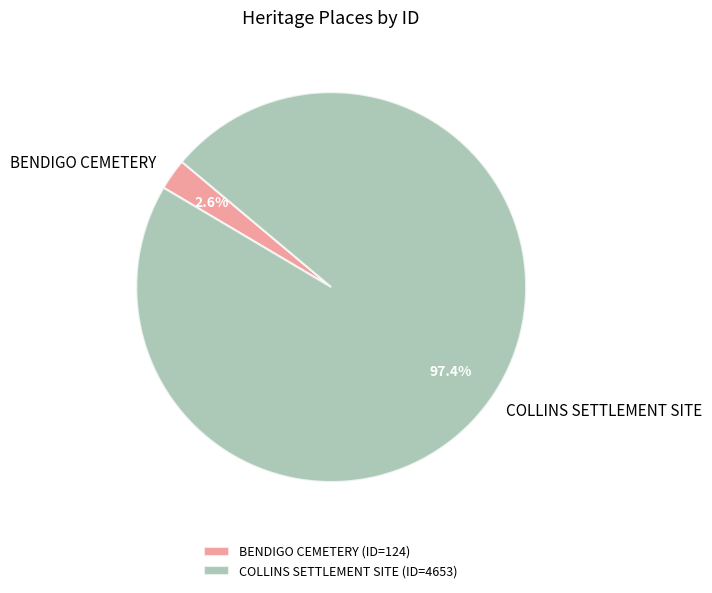

Combined, do COLLINS SETTLEMENT SITE and BENDIGO CEMETERY account for over 50%?

Yes